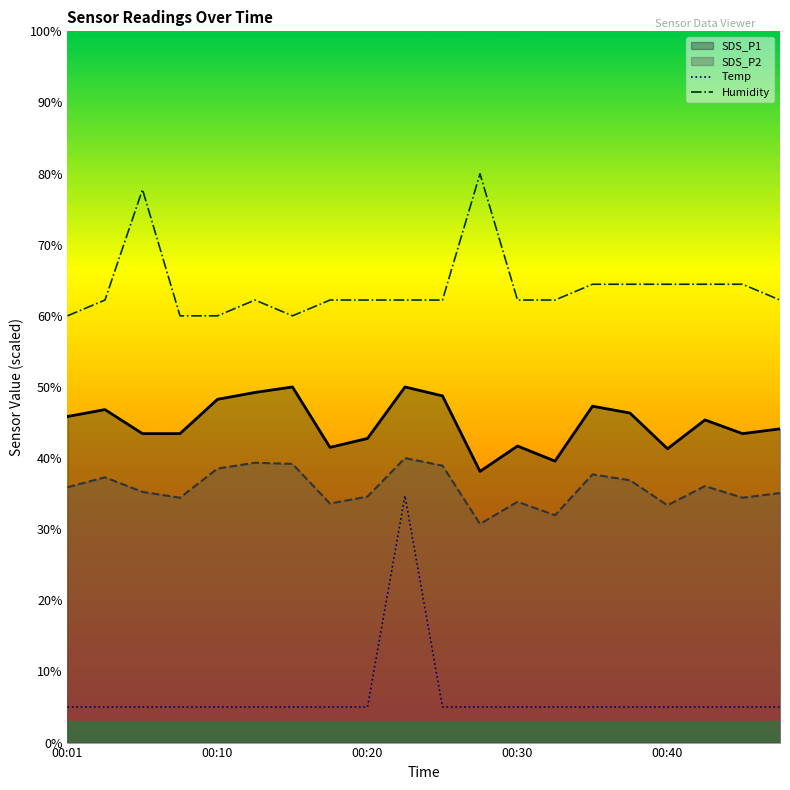

What are all the series names shown in the legend?

SDS_P1, SDS_P2, Temp, Humidity